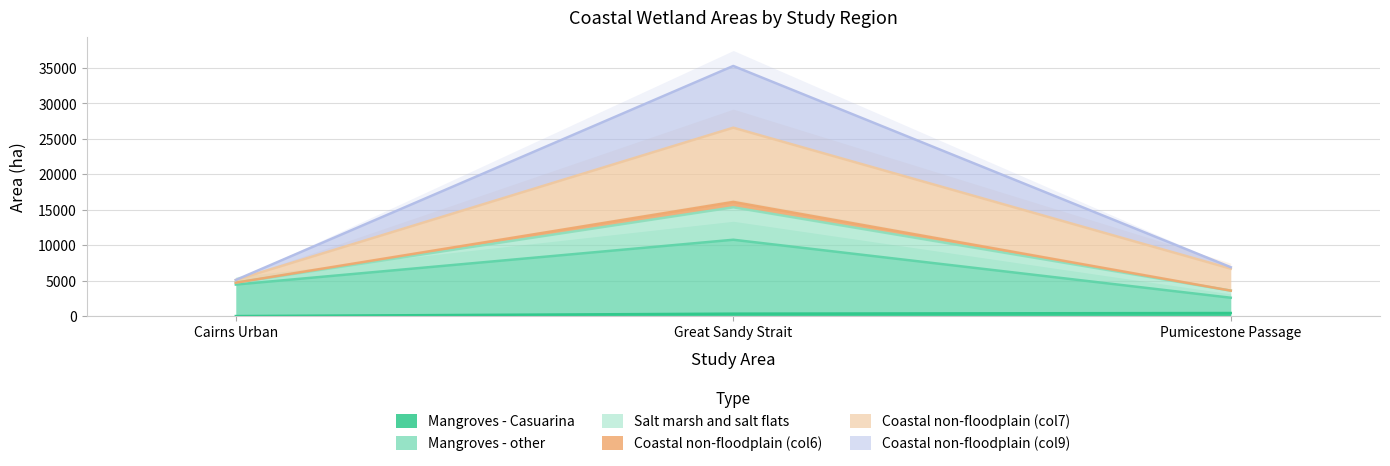

Which series has the largest range (max minus min)?

Coastal non-floodplain (col6)